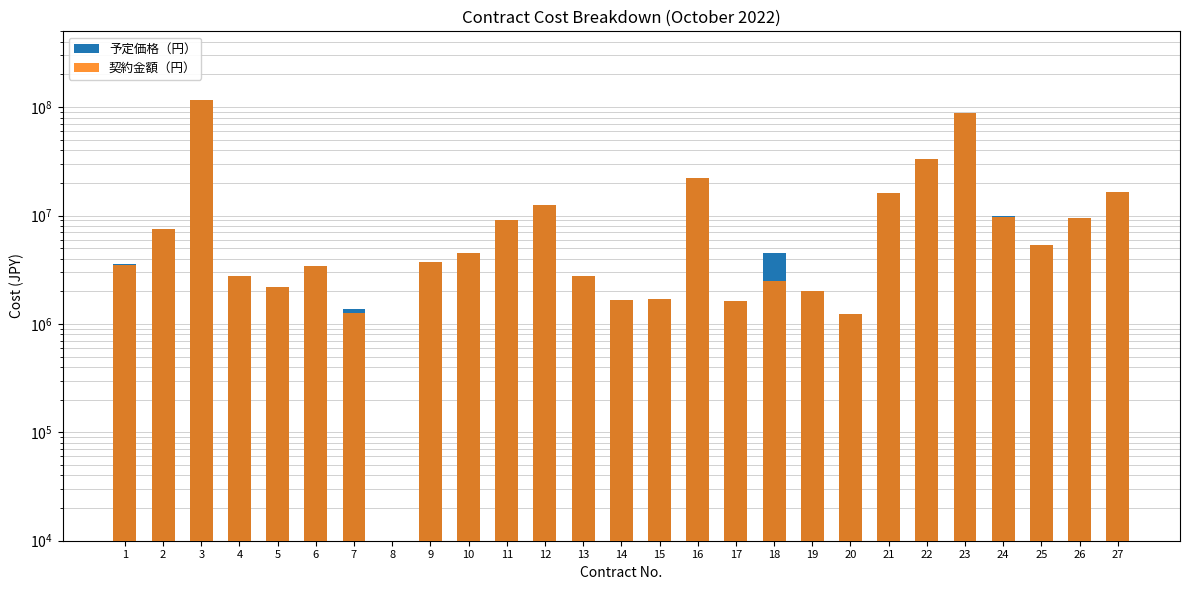

What is the minimum value for 契約金額（円）?

1